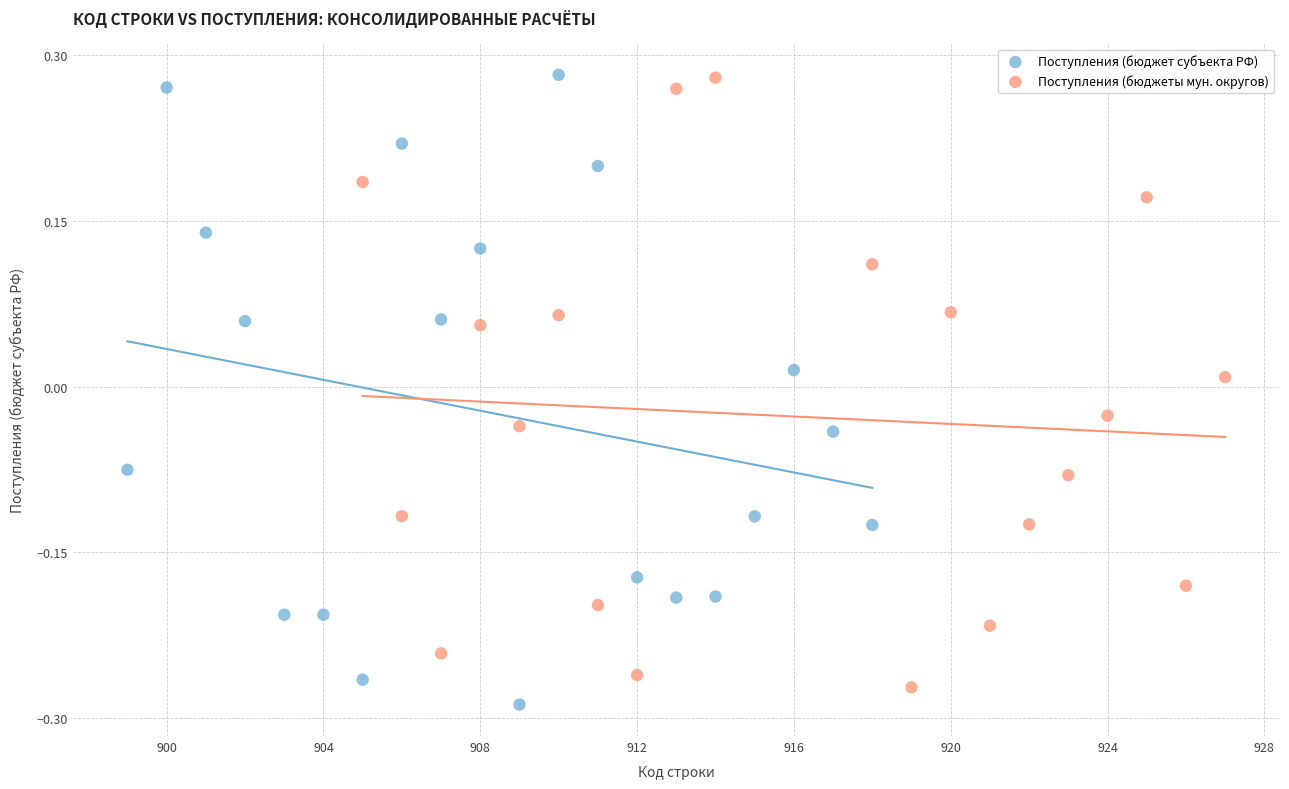

What are all the series names shown in the legend?

Поступления (бюджет субъекта РФ), Поступления (бюджеты мун. округов)